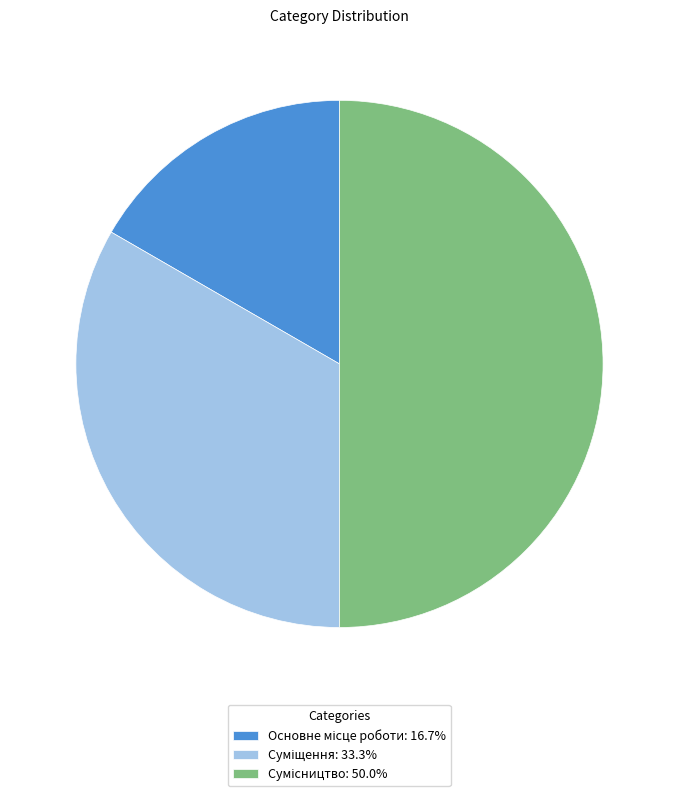

What is the change in value from Основне місце роботи to Суміщення?

+1